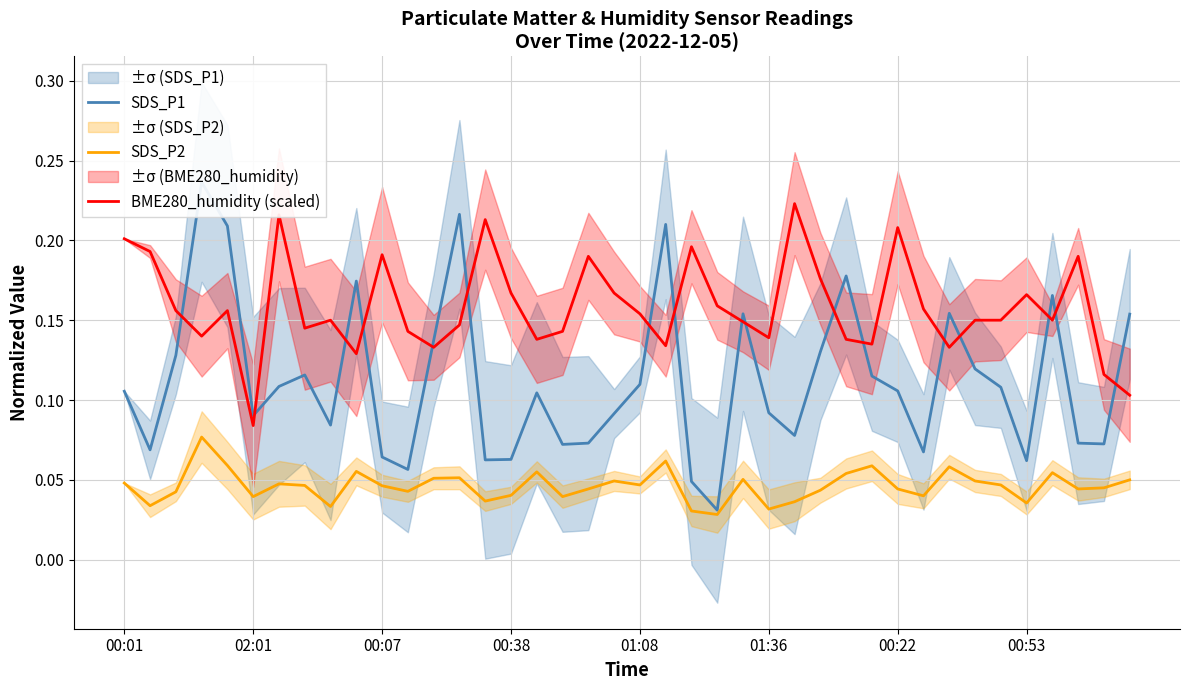

True or false: BME280_humidity (scaled) and SDS_P2 intersect in this chart.

False